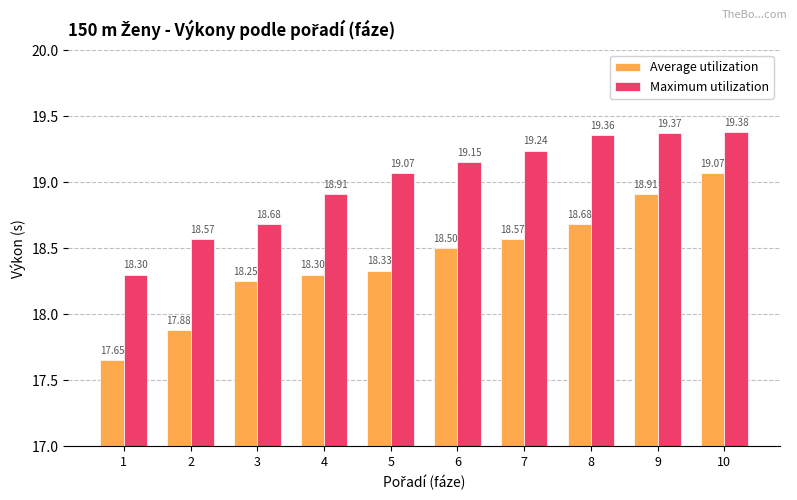

List the labels in order of Average utilization value, largest first.

10, 9, 8, 7, 6, 5, 4, 3, 2, 1